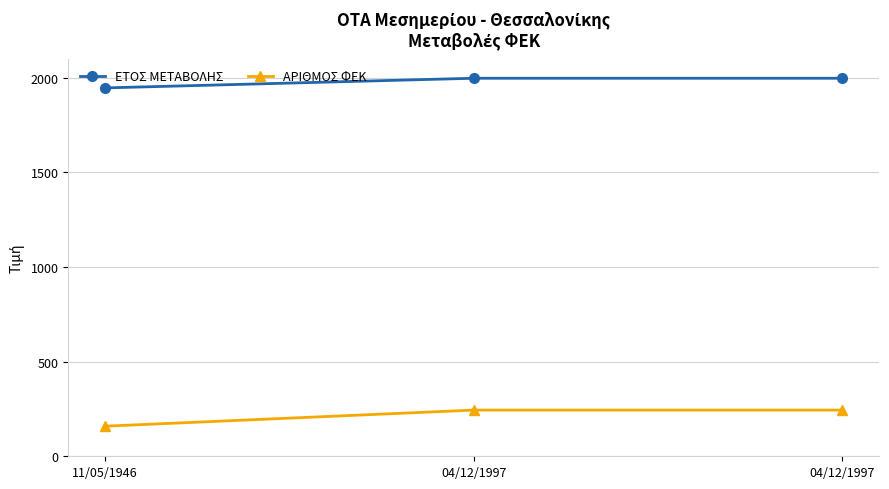

List the series in order of their peak value, highest first.

ΕΤΟΣ ΜΕΤΑΒΟΛΗΣ, ΑΡΙΘΜΟΣ ΦΕΚ